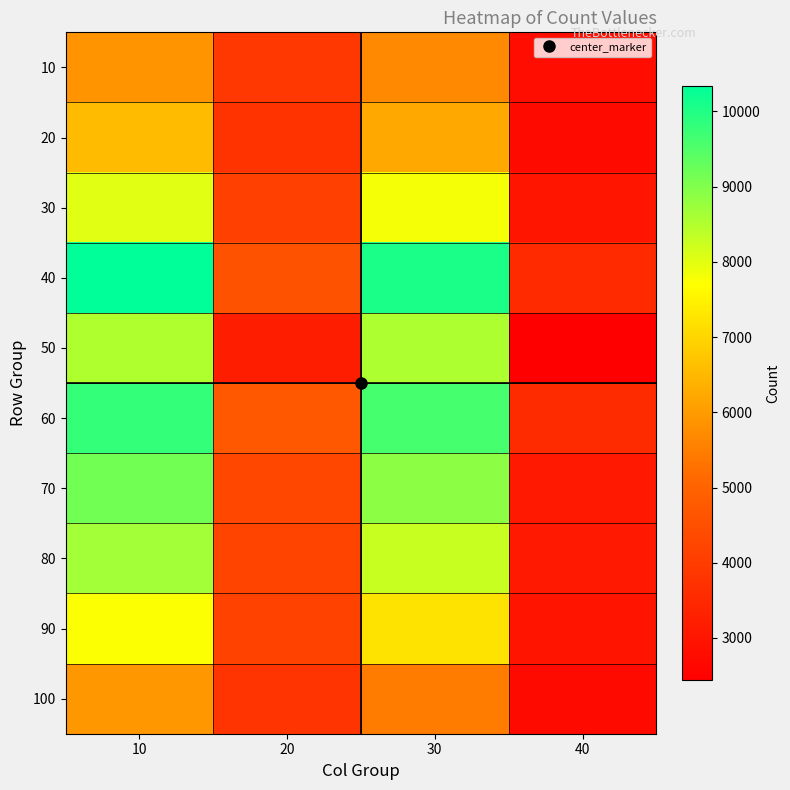

What is the total value across all series at 30?

77750